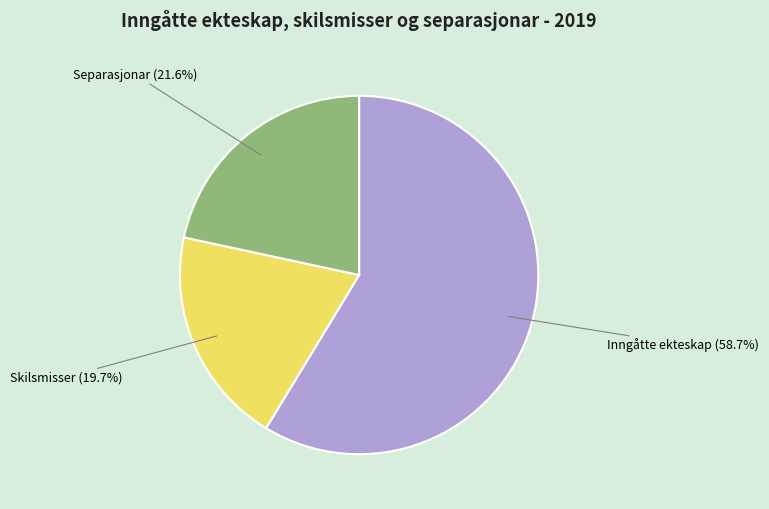

Which has a higher value, Separasjonar or Skilsmisser?

Separasjonar